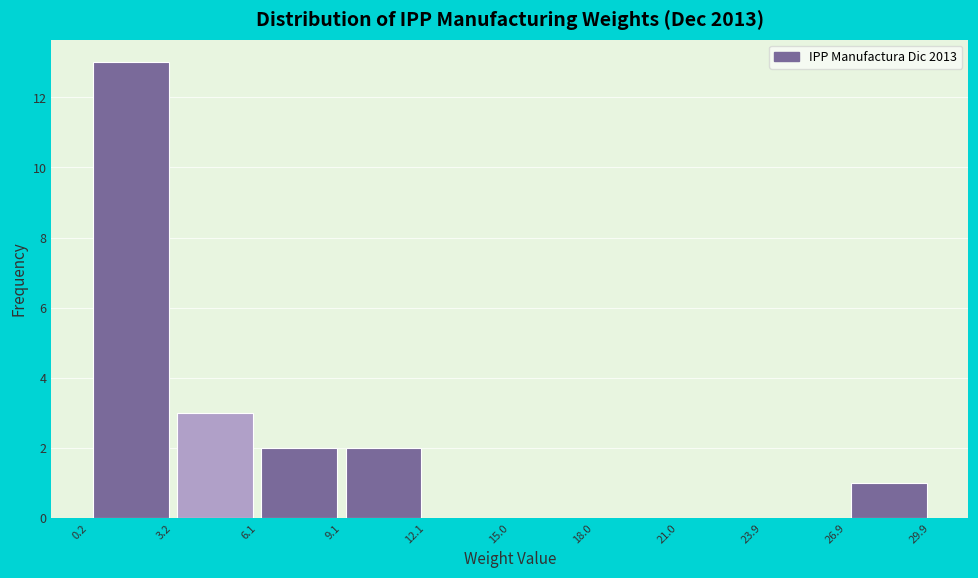

Reading left to right, list every bar in this chart as the range it spans on the x-axis followed by its height. The values are not printed on the chart, so give them approximately, as read against the axis.

0.2 to 3.2: 13
3.2 to 6.1: 3
6.1 to 9.1: 2
9.1 to 12.1: 2
12.1 to 15.0: 0
15.0 to 18.0: 0
18.0 to 21.0: 0
21.0 to 23.9: 0
23.9 to 26.9: 0
26.9 to 29.9: 1